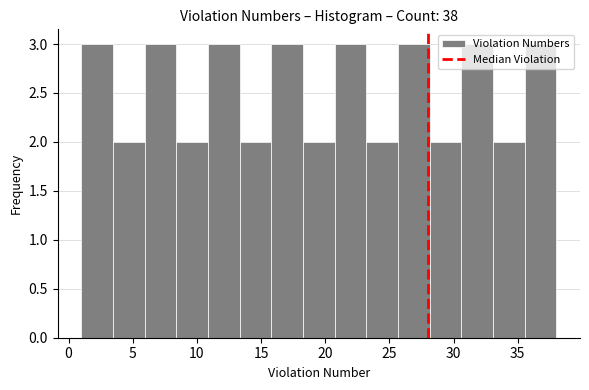

Reading left to right, transcribe this chart: for each bar, give the range it covers on the x-axis and its height. Neither the bar edges nor the heights are printed on the chart, so give them approximately, as read against the axes.

1.0 to 3.5: 3
3.5 to 6.0: 2
6.0 to 8.5: 3
8.5 to 11.0: 2
11.0 to 13.5: 3
13.5 to 16.0: 2
16.0 to 18.5: 3
18.5 to 20.5: 2
20.5 to 23.0: 3
23.0 to 25.5: 2
25.5 to 28.0: 3
28.0 to 30.5: 2
30.5 to 33.0: 3
33.0 to 35.5: 2
35.5 to 38.0: 3